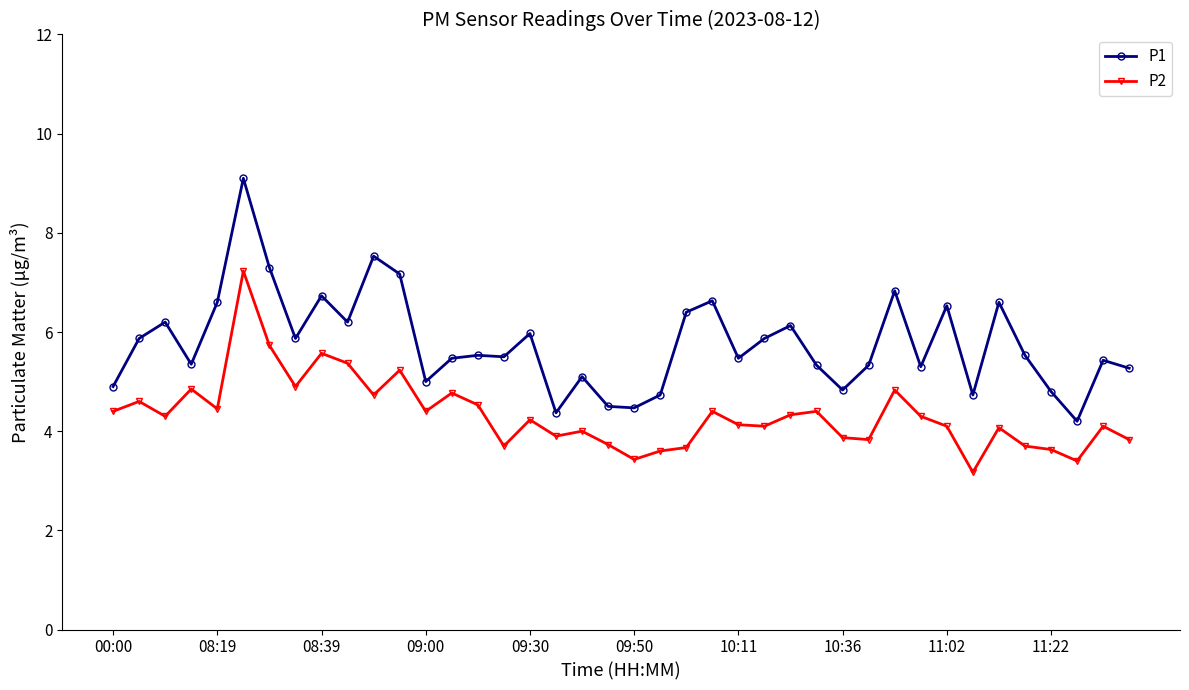

What is the value of the P1 point at the 38th from the left?

4.2